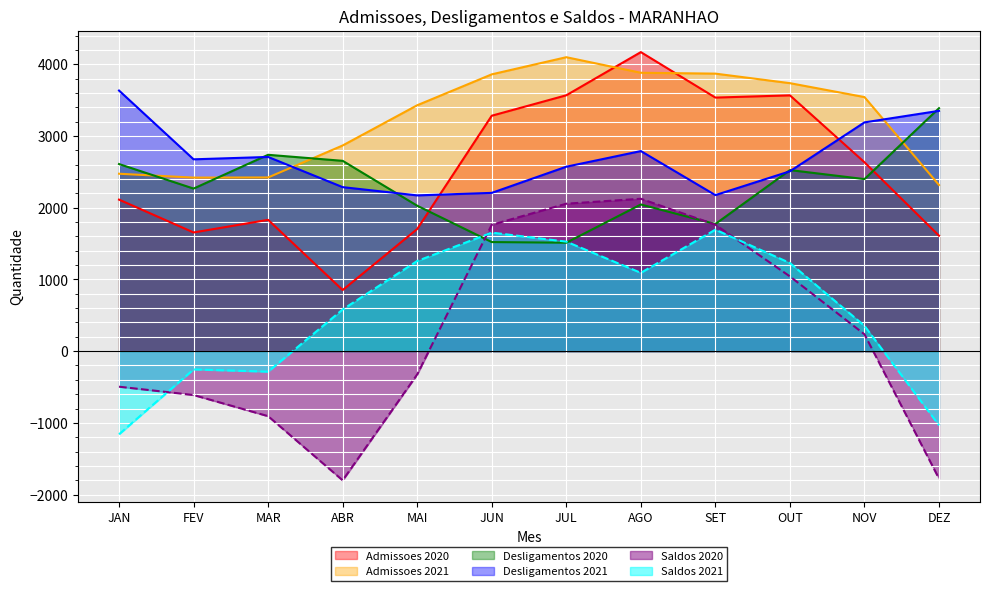

Reading left to right, extract all data points from this chart.

Admissoes 2020: 2113	1655	1831	852	1703	3283	3568	4170	3536	3567	2634	1610
Admissoes 2021: 2474	2420	2422	2868	3429	3860	4099	3882	3870	3737	3543	2317
Desligamentos 2020: 2609	2267	2738	2654	2028	1521	1512	2045	1773	2525	2399	3388
Desligamentos 2021: 3634	2675	2708	2287	2172	2207	2572	2790	2176	2508	3190	3351
Saldos 2020: -496	-612	-907	-1802	-325	1762	2056	2125	1763	1042	235	-1778
Saldos 2021: -1160	-255	-286	581	1257	1653	1527	1092	1694	1229	353	-1034